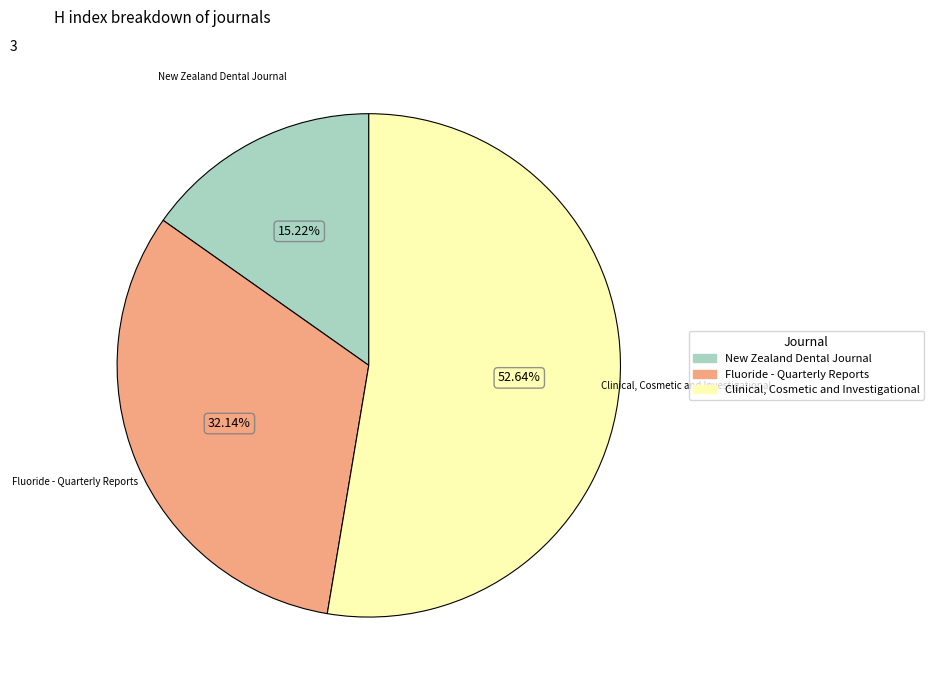

Rank the categories by value from highest to lowest.

Clinical, Cosmetic and Investigational, Fluoride - Quarterly Reports, New Zealand Dental Journal